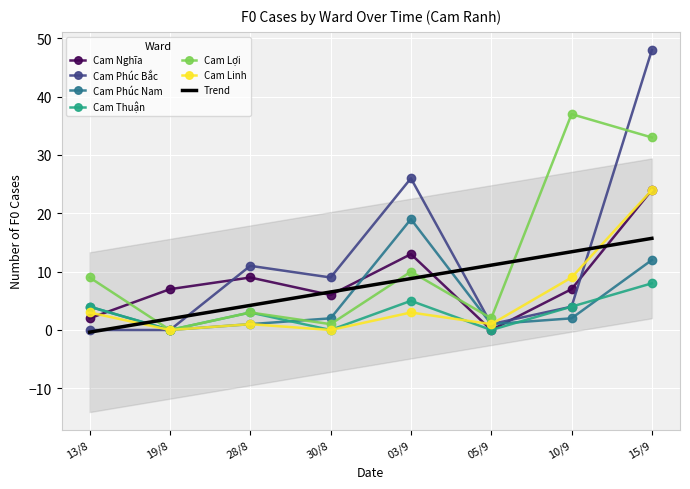

Which series has the largest range (max minus min)?

Cam Phúc Bắc